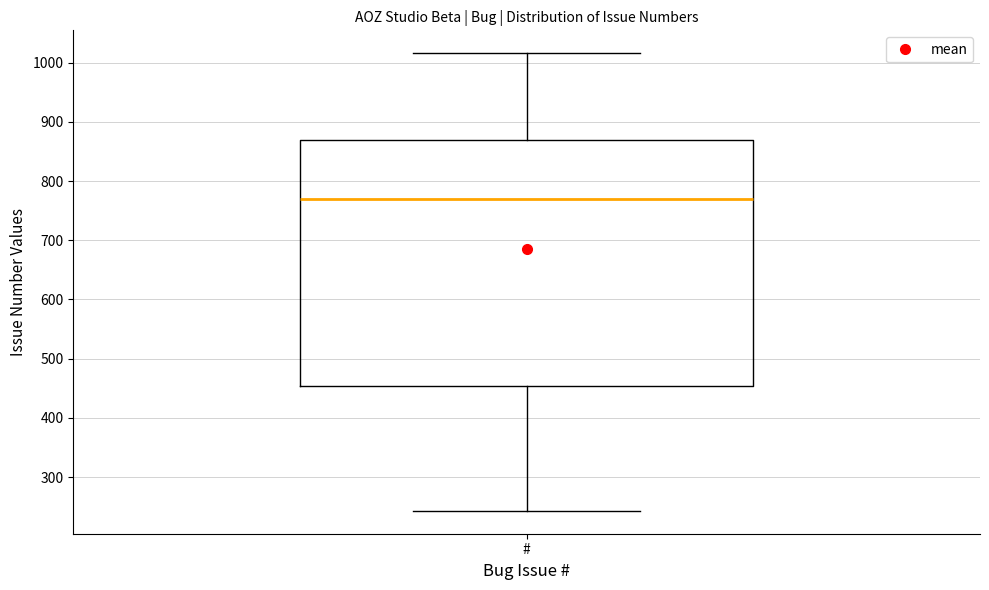

Read this box plot against the y-axis: the position of the median line, the range covered by the box, and the ends of both whiskers. The values are not printed on the chart, so give them approximately, as read against the axis.

median 770, box 450 to 870, whiskers 240 to 1020